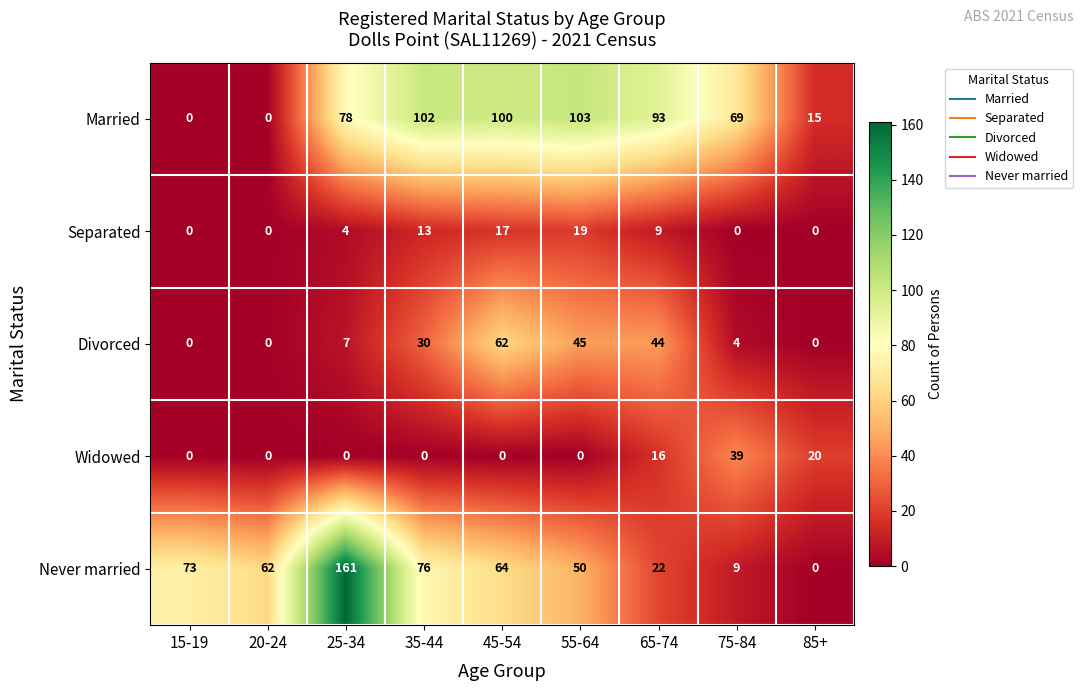

Is it true that Widowed equals 67 at 75-84?

False